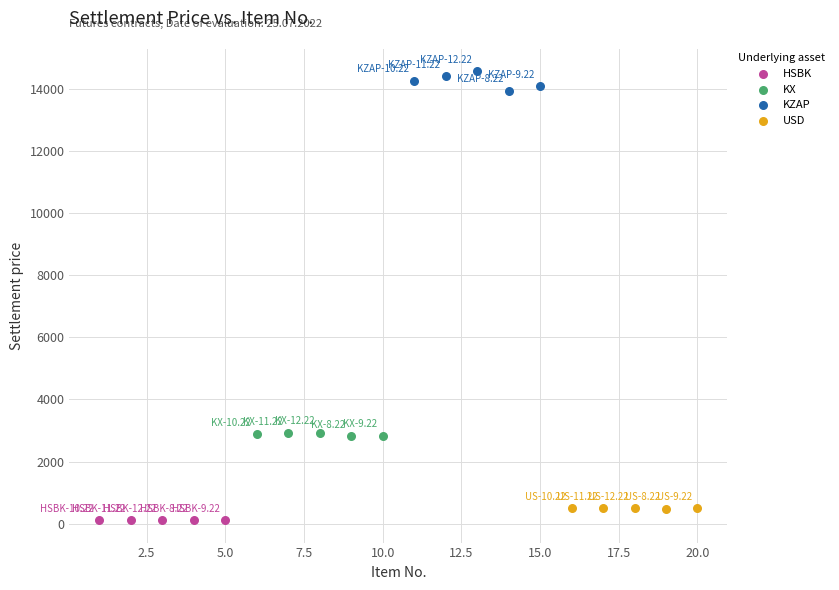

Which series contains the highest Y value?

KZAP